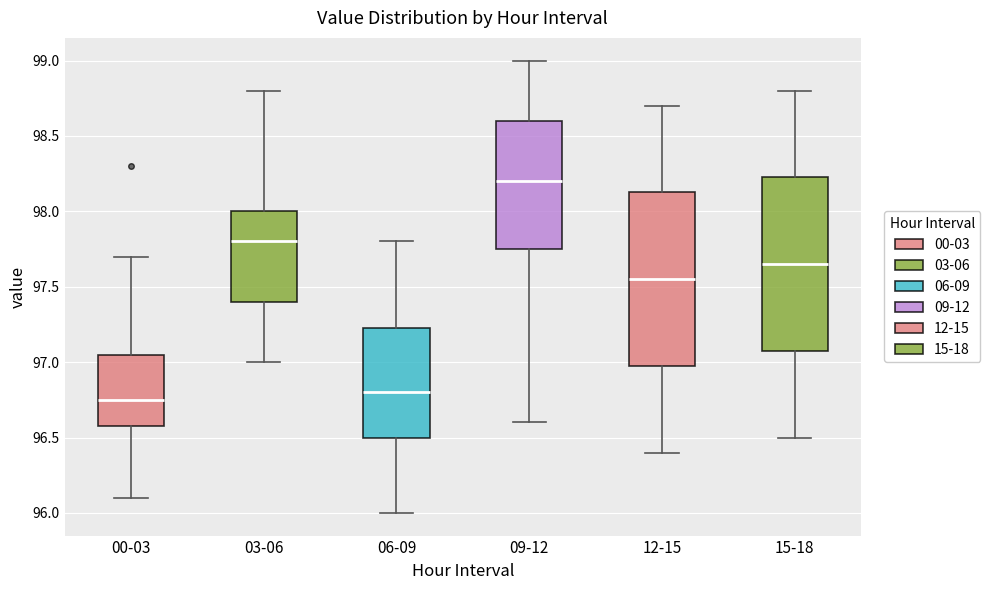

Reading left to right, read every box against the y-axis: the position of its median line, the range the box covers, and the ends of its whiskers. The values are not printed on the chart, so give them approximately, as read against the axis.

00-03: median 96.75, box 96.60 to 97.05, whiskers 96.10 to 97.70
03-06: median 97.80, box 97.40 to 98.00, whiskers 97.00 to 98.80
06-09: median 96.80, box 96.50 to 97.25, whiskers 96.00 to 97.80
09-12: median 98.20, box 97.75 to 98.60, whiskers 96.60 to 99.00
12-15: median 97.55, box 97.00 to 98.15, whiskers 96.40 to 98.70
15-18: median 97.65, box 97.10 to 98.25, whiskers 96.50 to 98.80